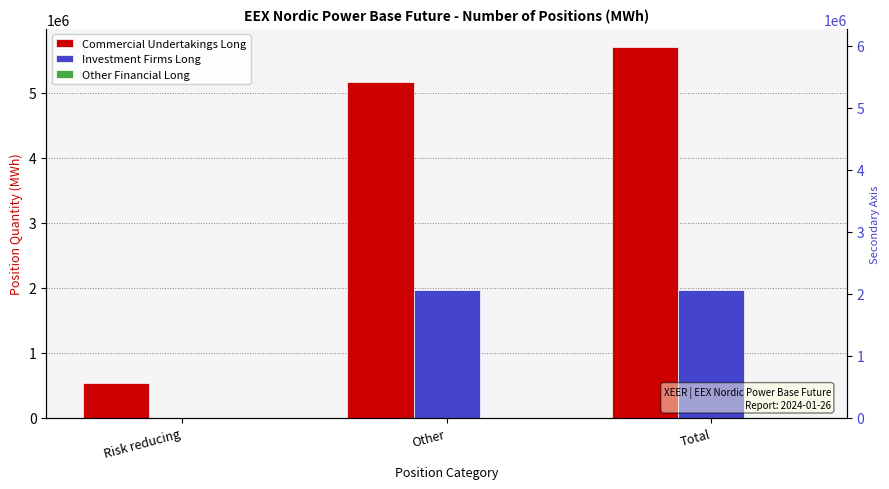

What is the maximum value shown in the chart?

5700164